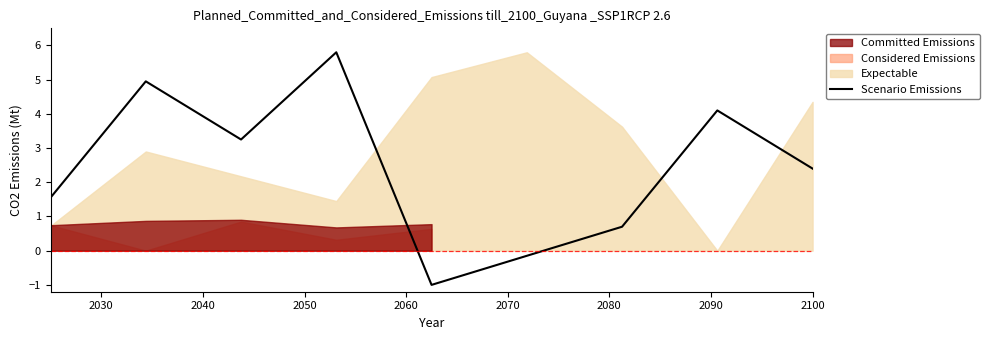

The value at 2090 is 4.1. True or false?

True